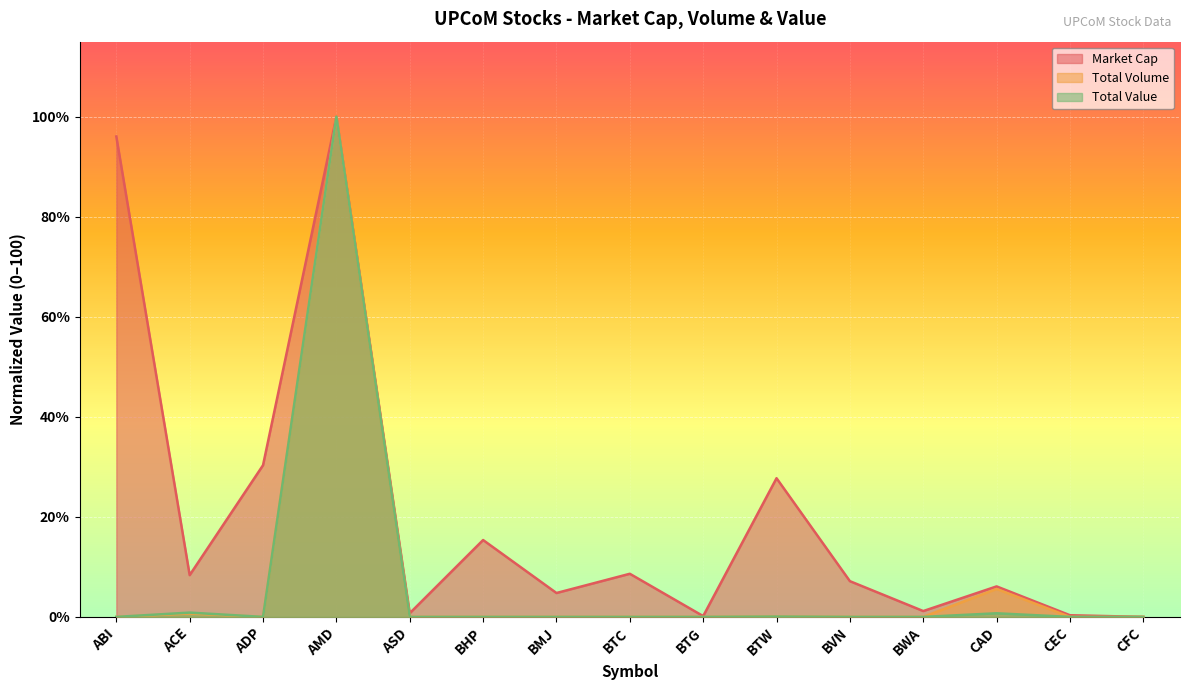

True or false: Total Value (VND) has a value of 0.7 at CAD.

True